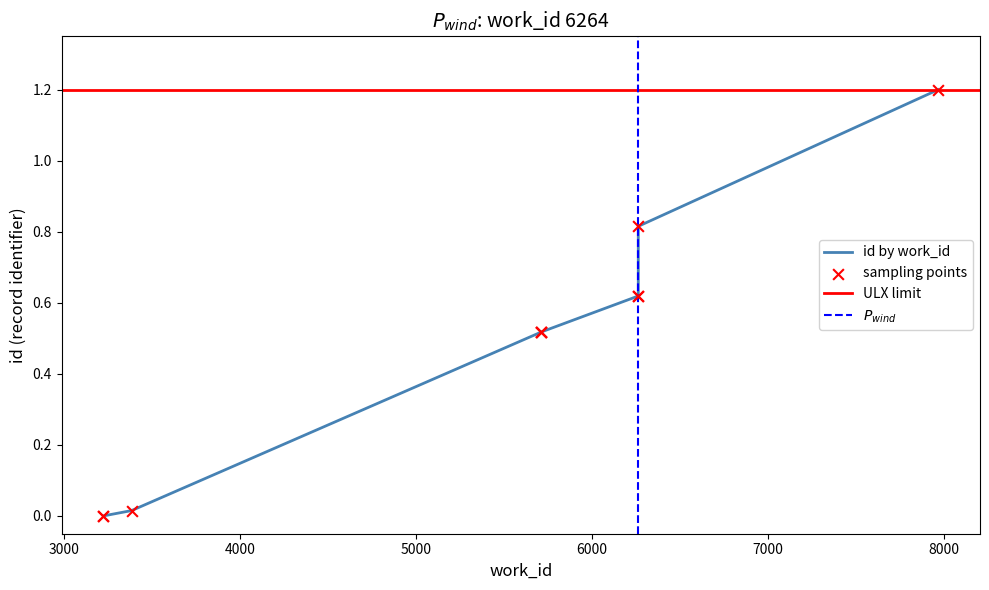

What is the change in value from 5709 to 7969?

+0.7